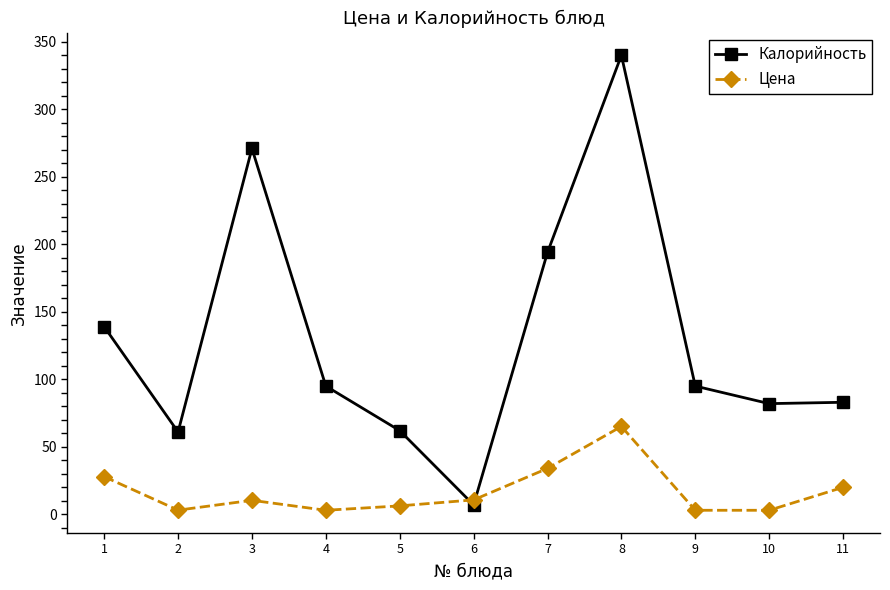

At which category is the sum across all series the highest?

8